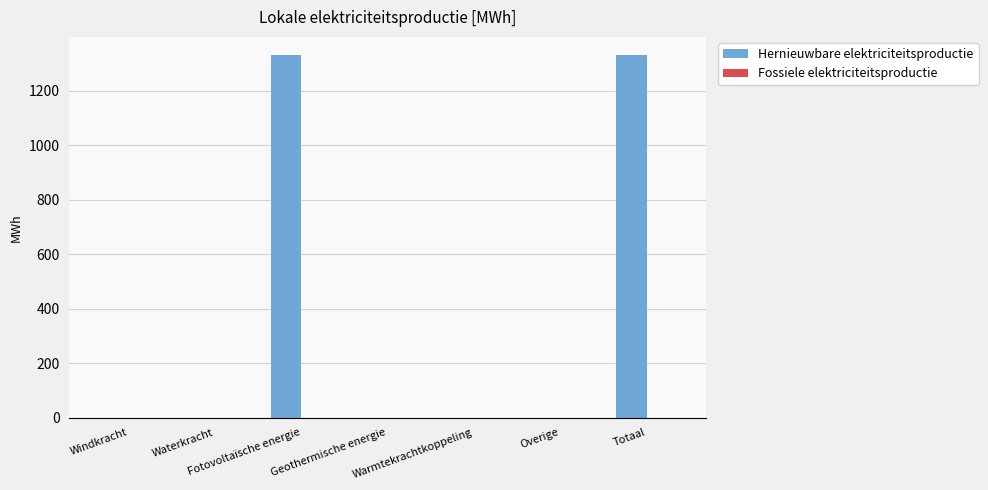

What is the greatest value displayed?

1330.6